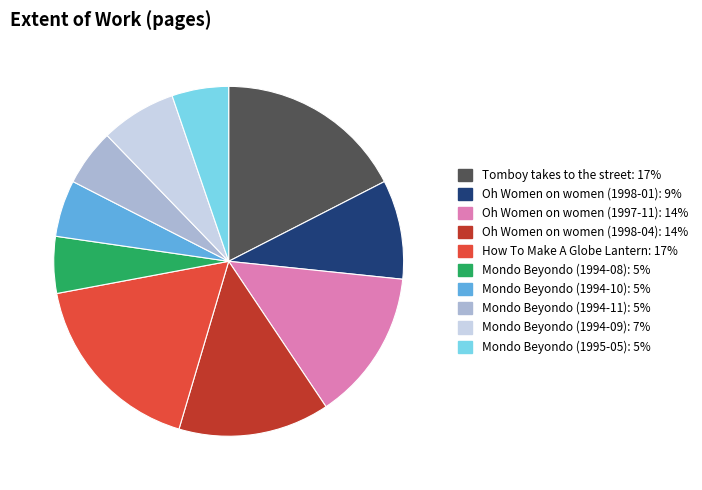

Is the sum of How To Make A Globe Lantern: 17% and Mondo Beyondo (1994-08): 5% greater than half?

No